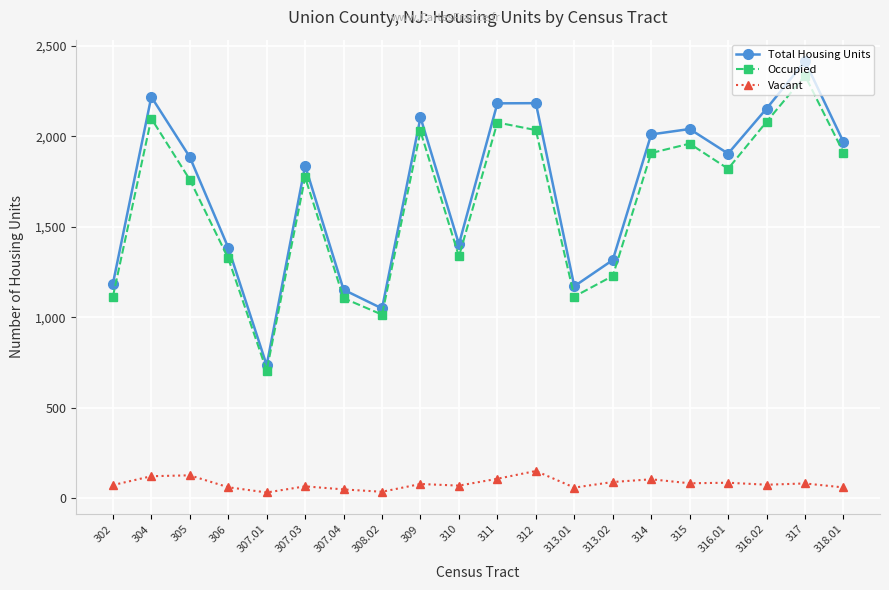

How many values in the Vacant series are below 77?

10